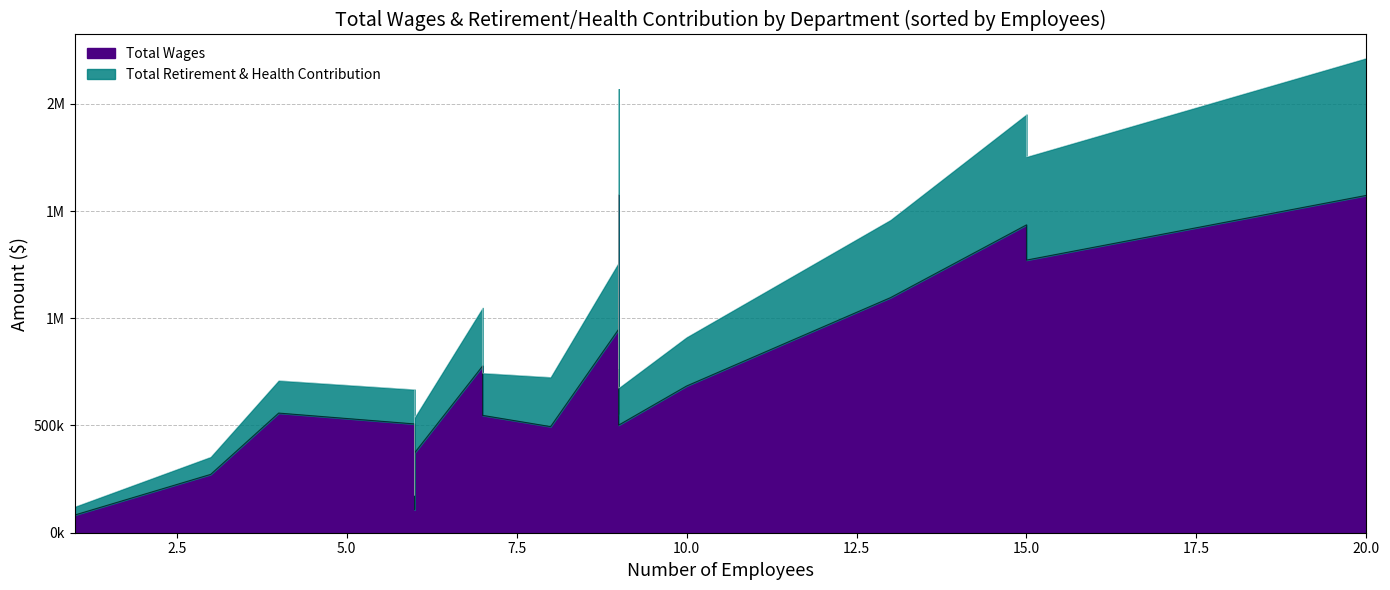

What are all the series names shown in the legend?

Total Wages, Total Retirement & Health Contribution